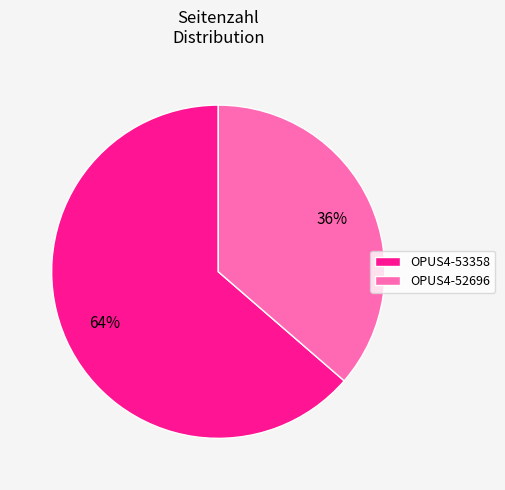

How many segments does this pie chart have?

2